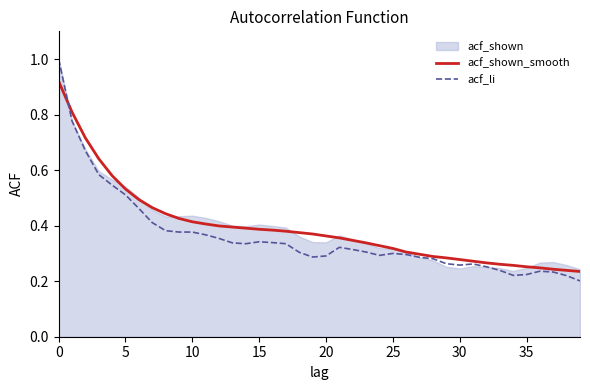

Is it true that acf_shown_smooth equals 0.2 at 30?

False